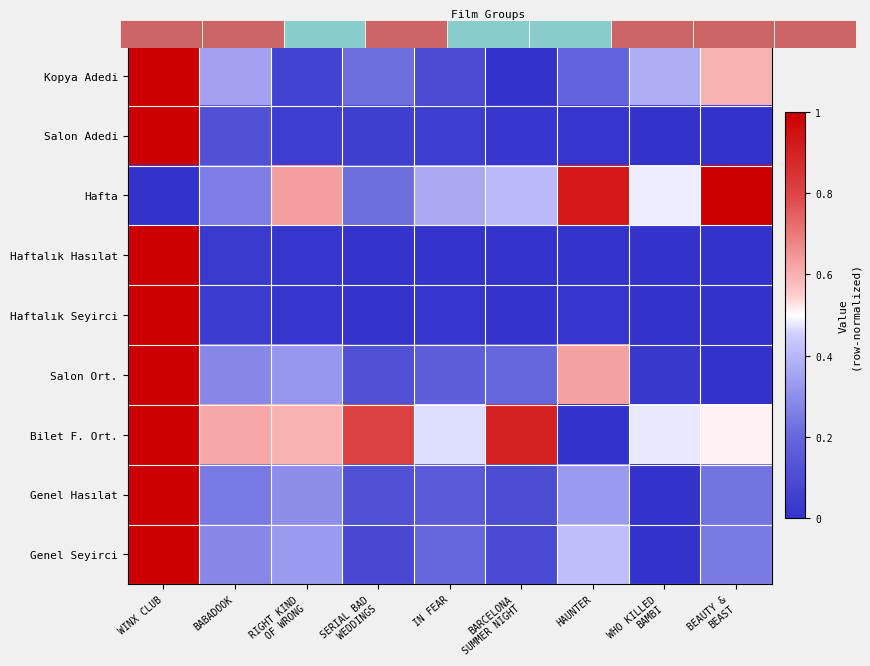

True or false: Haftalık Seyirci has a value of 0.0 at HAUNTER.

True